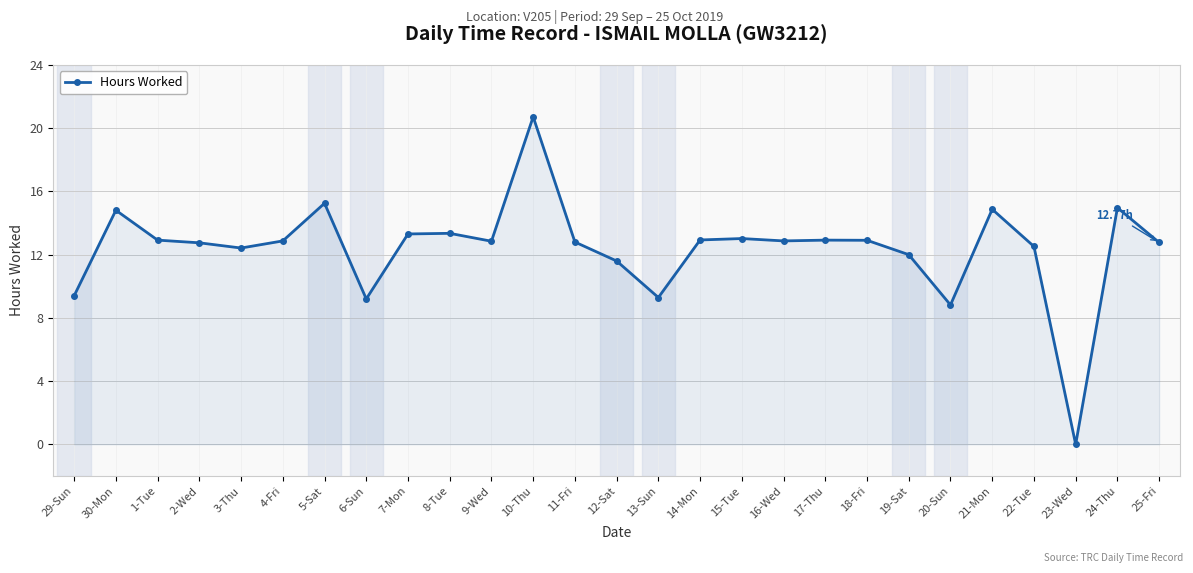

What is the value of the 5th point from the left?

12.4